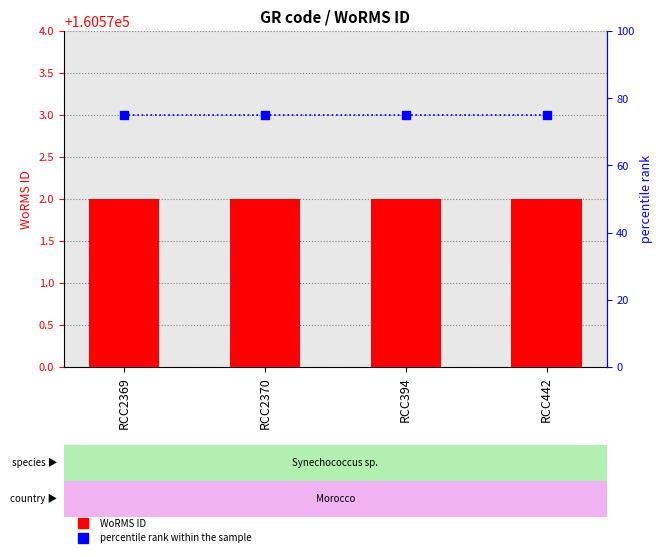

List the series in order of their peak value, lowest first.

percentile rank within the sample, WoRMS ID